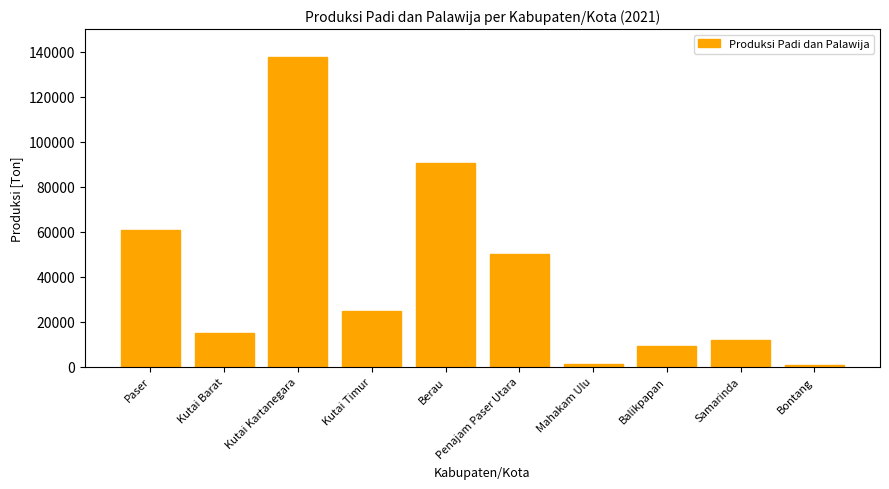

What is the greatest value displayed?

137463.0